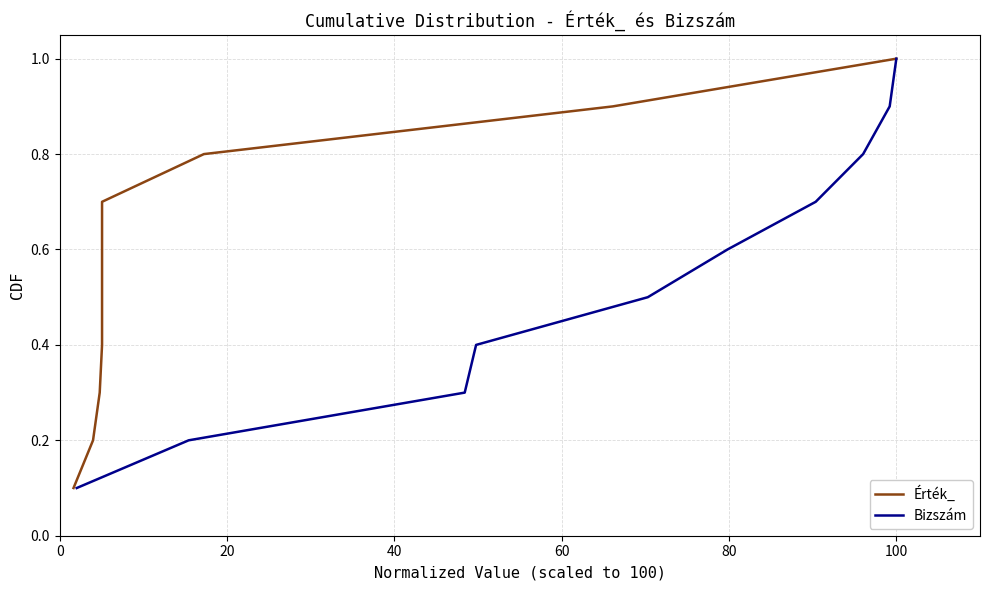

What is the maximum value for Bizszám?

1.0